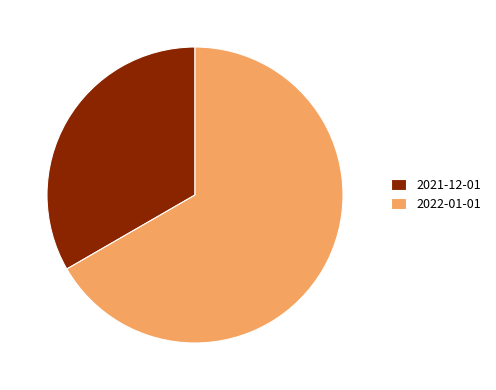

How many segments does this pie chart have?

2